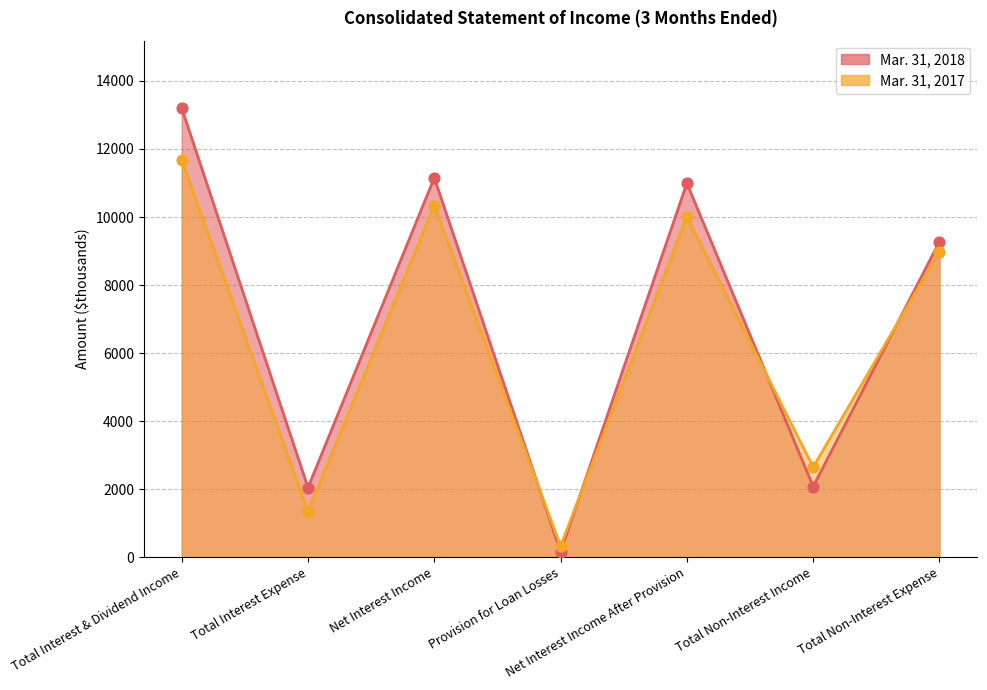

Which series contains the highest Y value?

Mar. 31, 2018